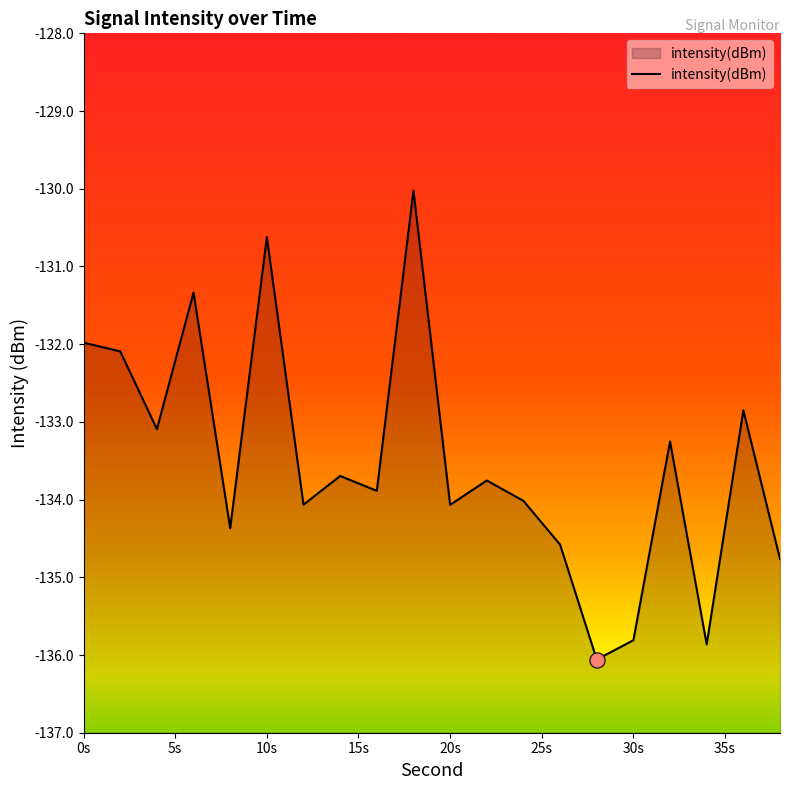

Which has a higher value, 18 or 16?

18